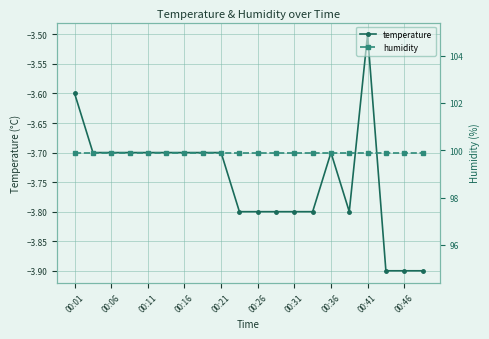

Is it true that temperature equals -3.7 at 00:21?

True